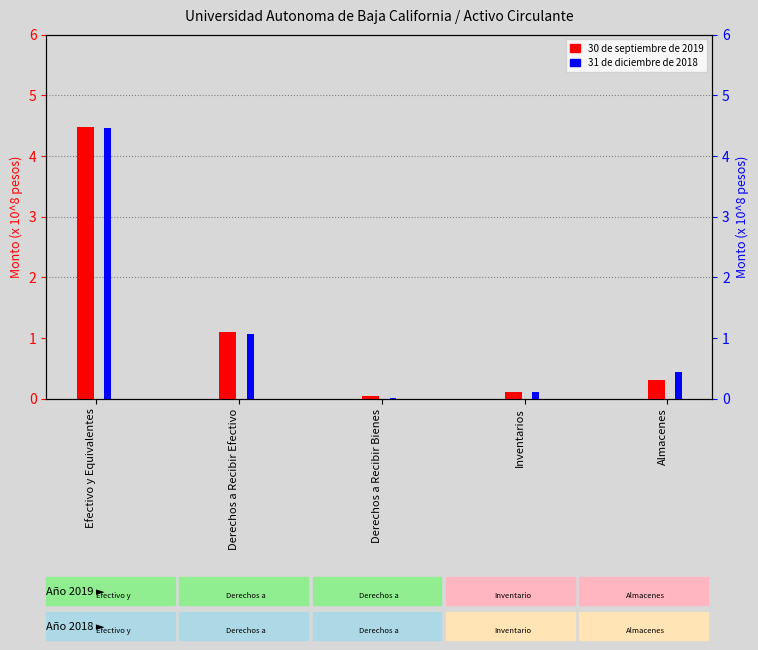

Reading left to right, what are all the values shown in this chart?

30 de septiembre de 2019: Efectivo y Equivalentes=4.5	Derechos a Recibir Efectivo=1.1	Derechos a Recibir Bienes=0.0	Inventarios=0.1	Almacenes=0.3
31 de diciembre de 2018: Efectivo y Equivalentes=4.5	Derechos a Recibir Efectivo=1.1	Derechos a Recibir Bienes=0.0	Inventarios=0.1	Almacenes=0.4